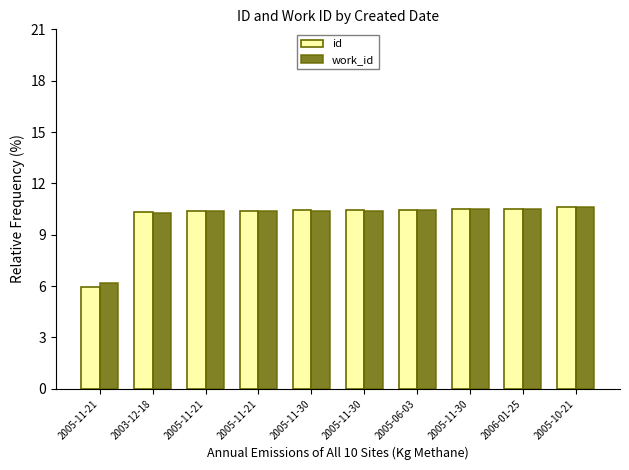

At 2005-11-30, list the series in order from largest to smallest.

id, work_id